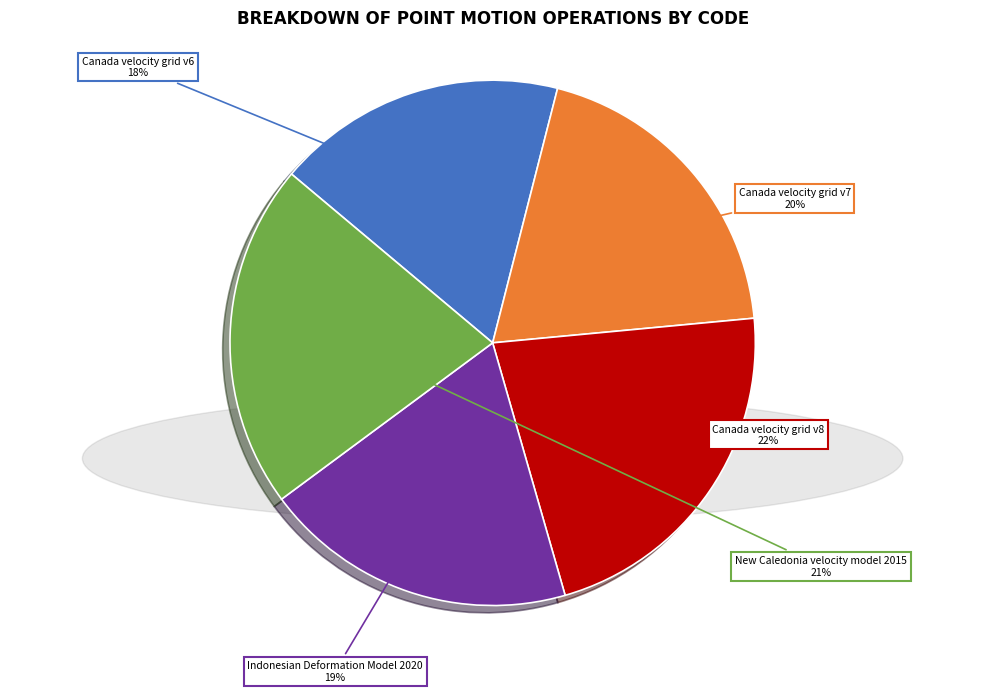

Is there any slice that represents more than half of the pie?

No